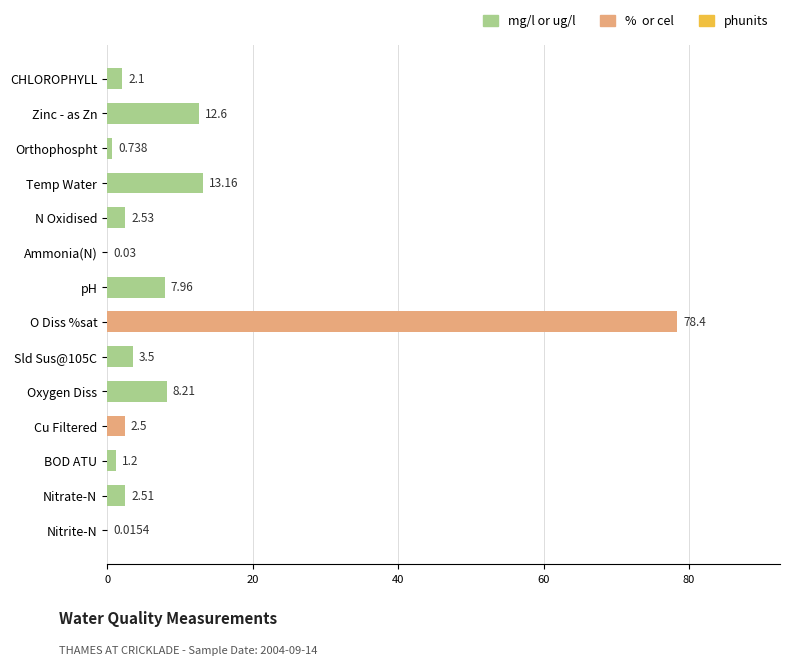

Where is the data nearest to the value 39?

Temp Water